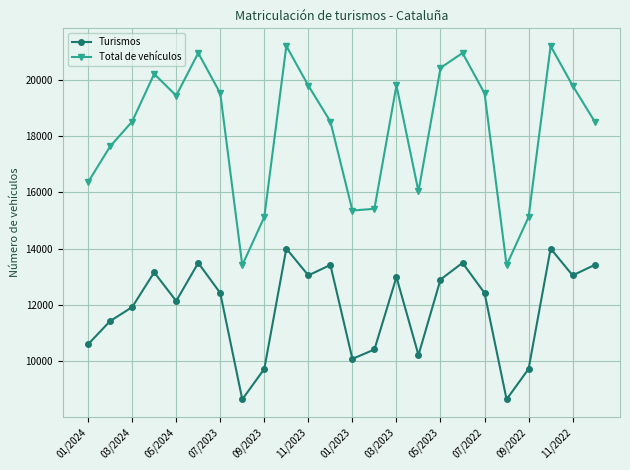

True or false: Turismos and Total de vehículos cross at least once.

False